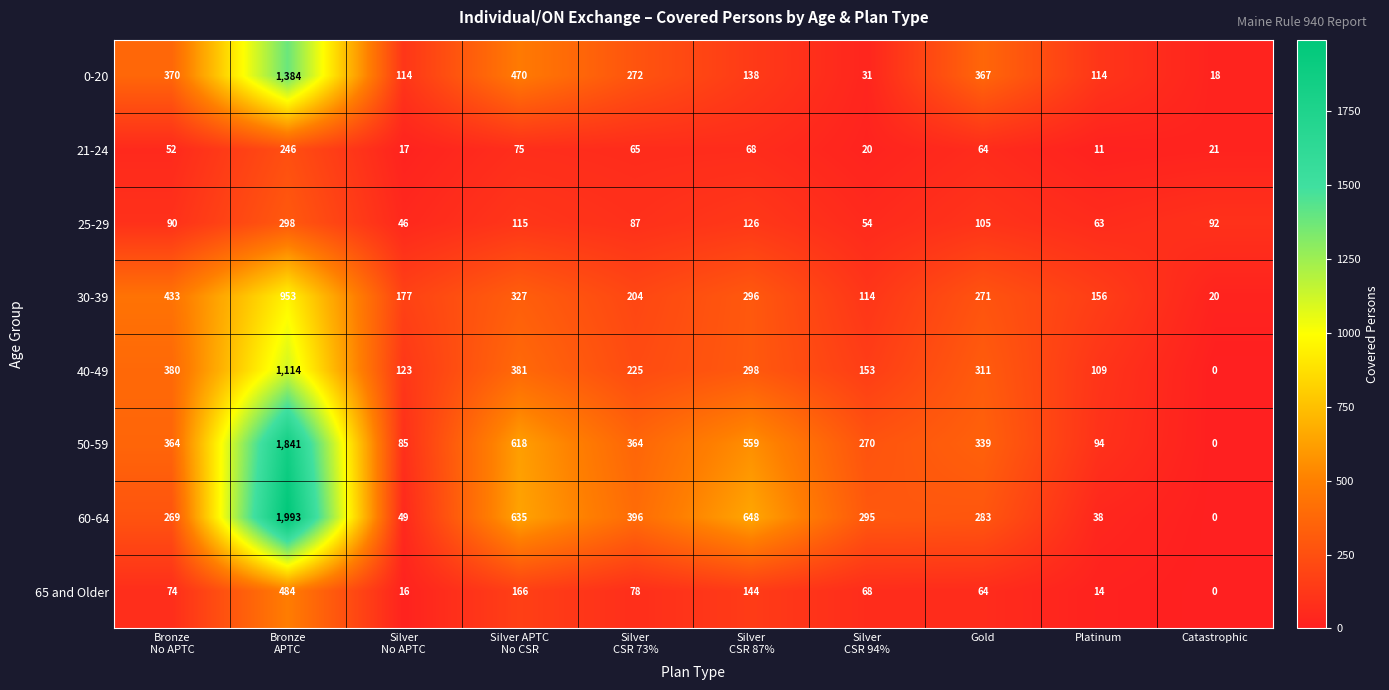

Rank the series at Silver
CSR 94% from highest to lowest value.

60-64, 50-59, 40-49, 30-39, 65 and Older, 25-29, 0-20, 21-24